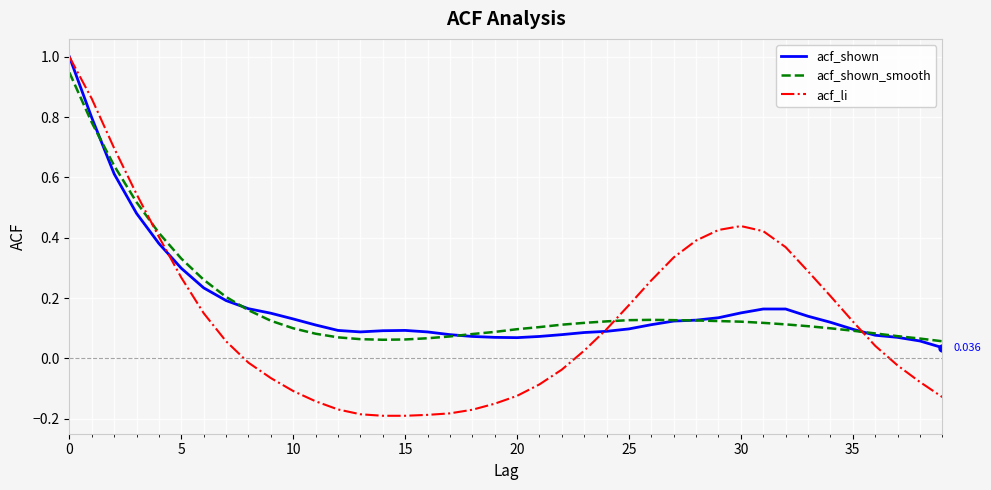

Which series has the largest range (max minus min)?

acf_li